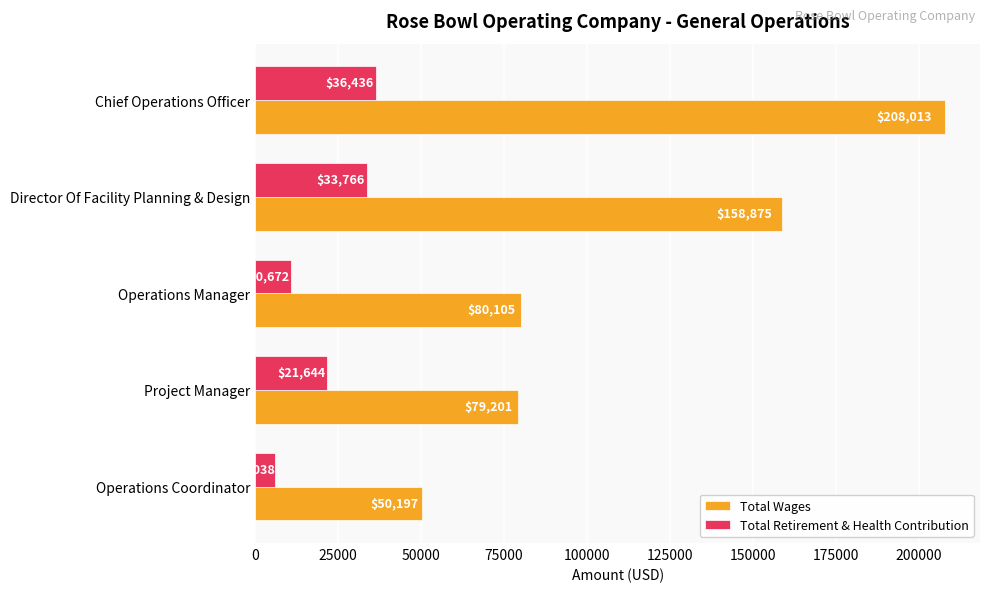

List the labels in order of Total Retirement & Health Contribution value, largest first.

Chief Operations Officer, Director Of Facility Planning & Design, Project Manager, Operations Manager, Operations Coordinator